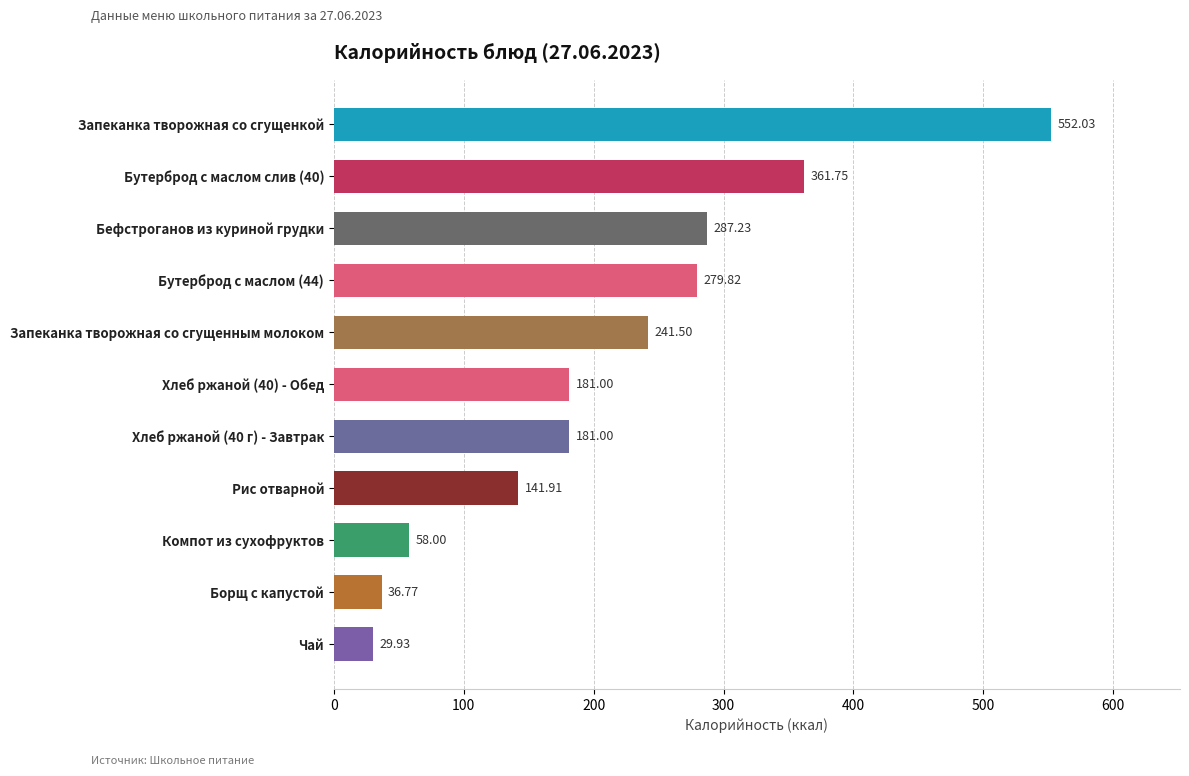

At which label is the value closest to 290?

Бефстроганов из куриной грудки